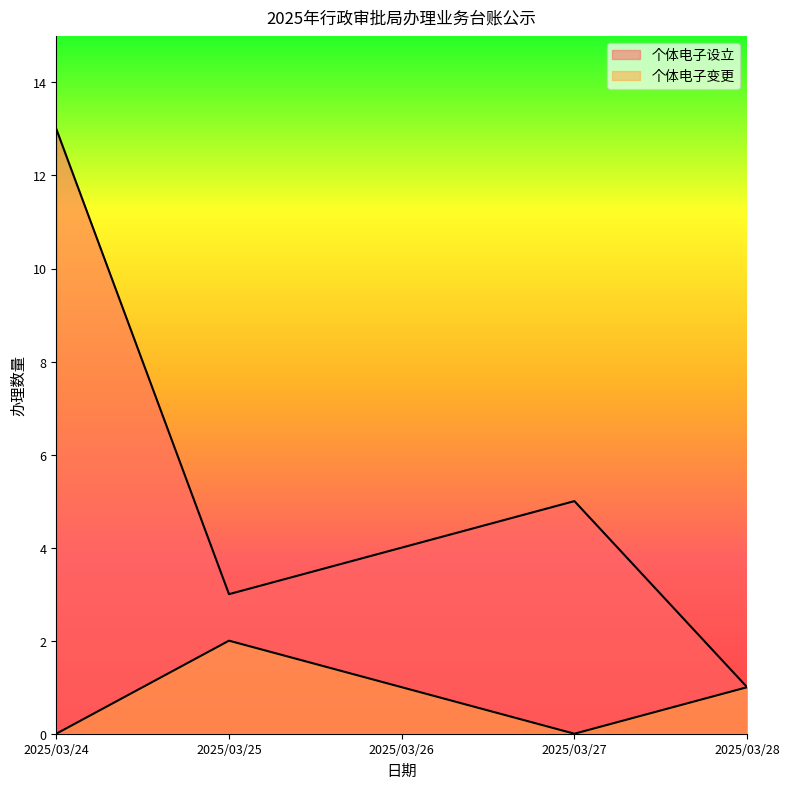

How many interior local valleys does the 个体电子变更 series have?

1